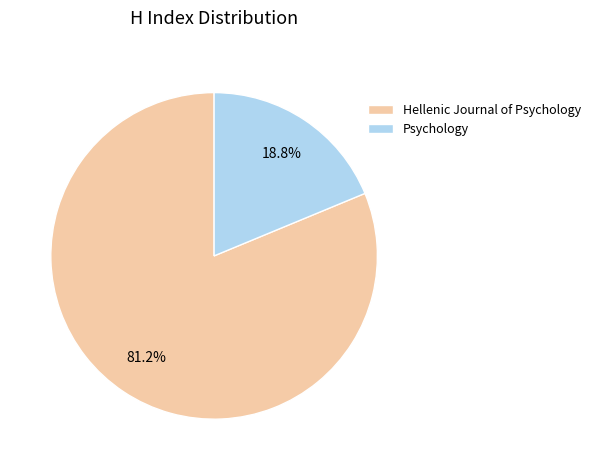

Between Hellenic Journal of Psychology and Psychology, which is larger?

Hellenic Journal of Psychology